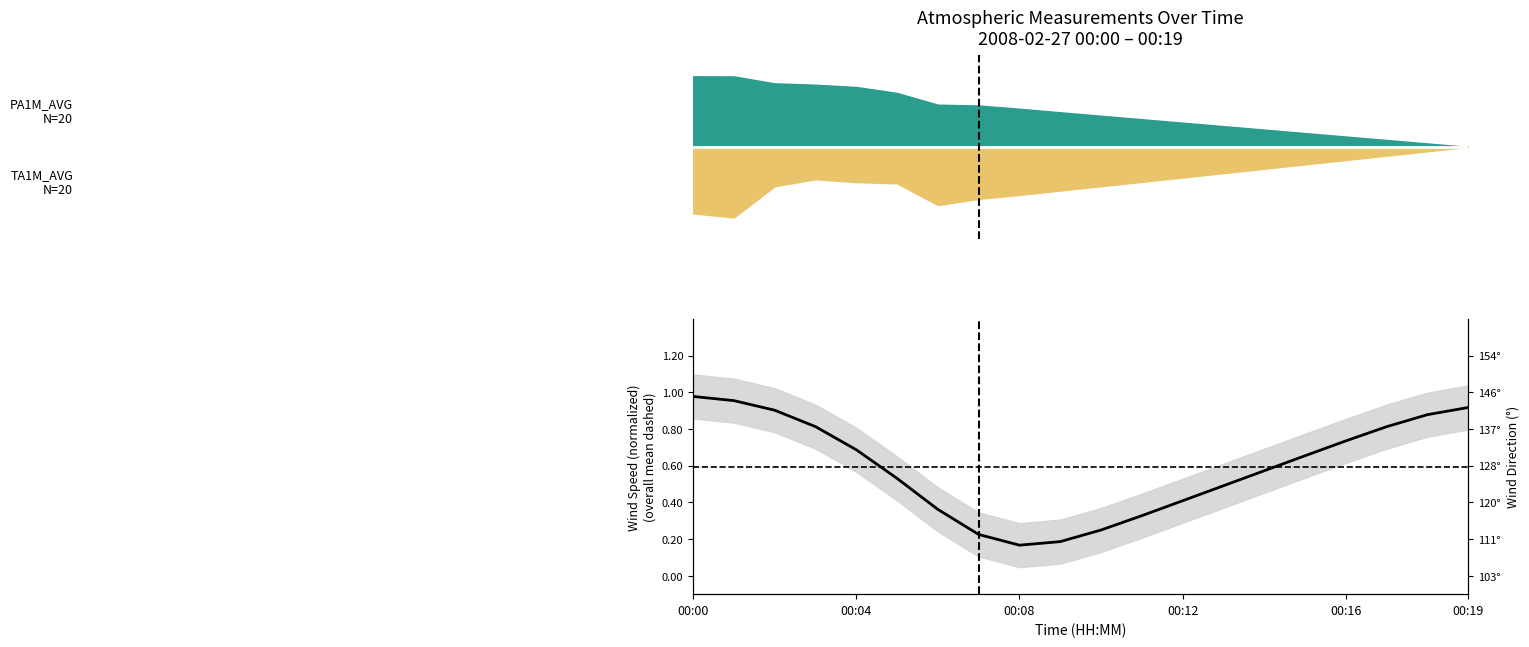

Reading left to right, what are all the values shown in this chart?

1.0	1.0	0.9	0.8	0.7	0.5	0.4	0.2	0.2	0.2	0.2	0.3	0.4	0.5	0.6	0.7	0.7	0.8	0.9	0.9